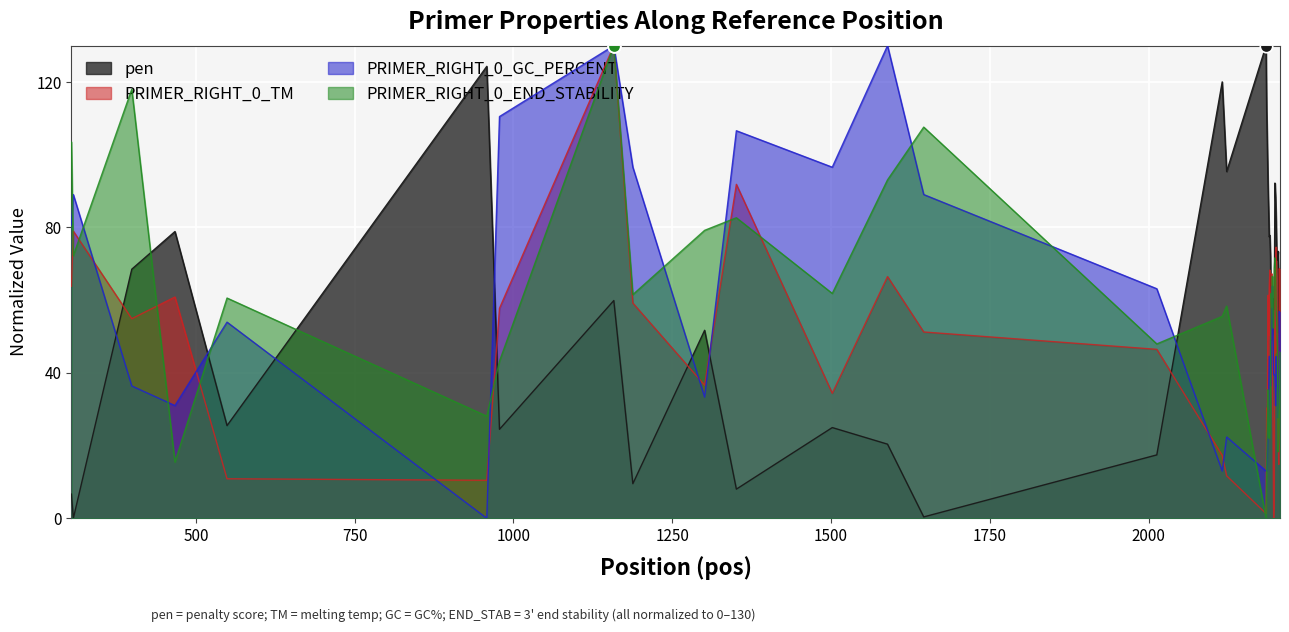

Which series has the largest total across all categories?

pen